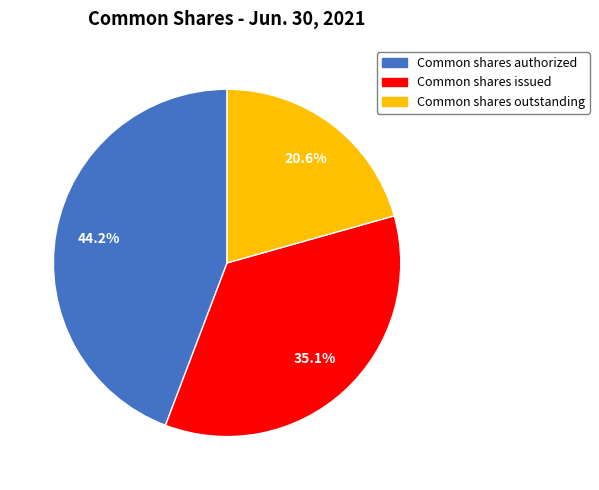

How many slices are in this pie chart?

3